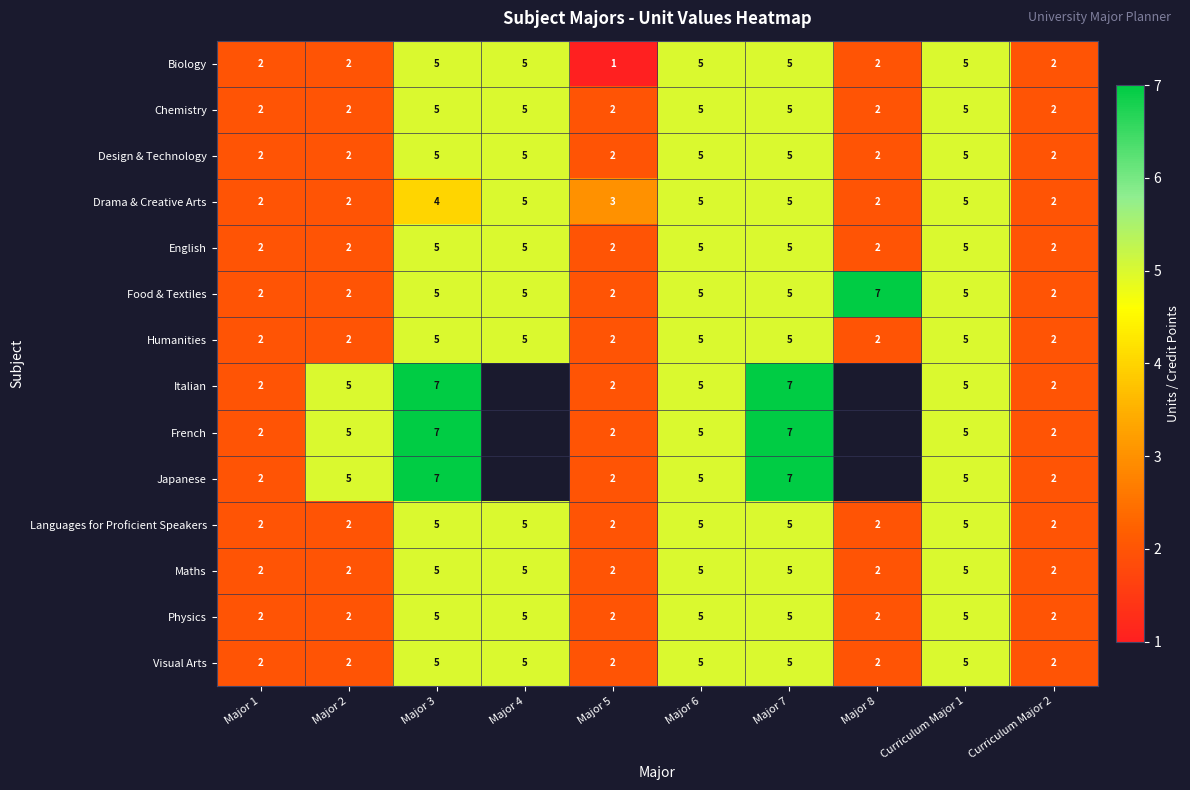

The Japanese series shows 2.6 at Curriculum Major 2. True or false?

False